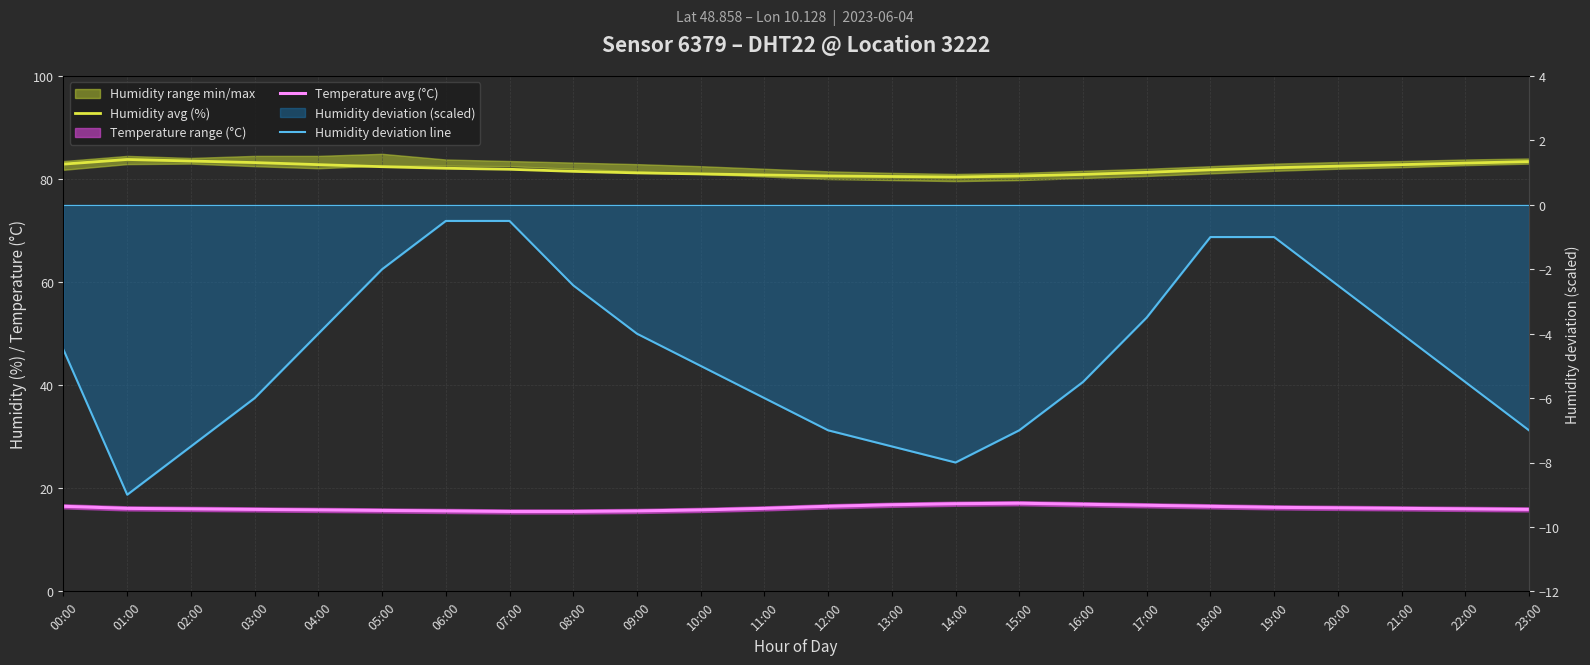

What is the difference between the highest and lowest values at 03:00?

89.2